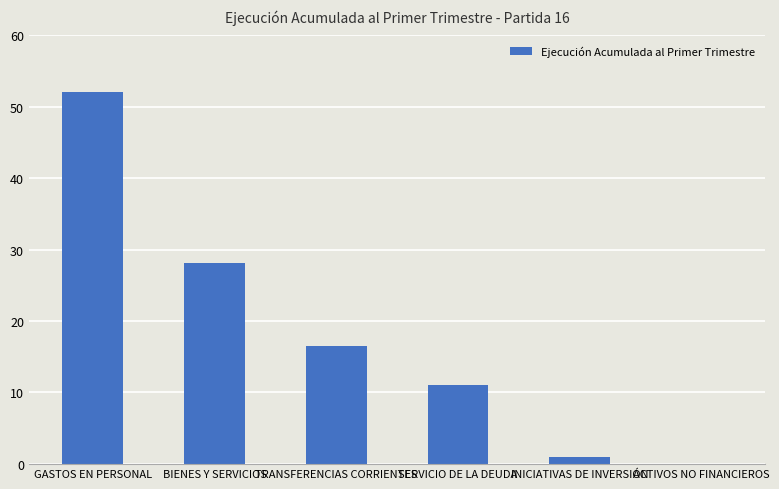

Rank the categories by value from lowest to highest.

ACTIVOS NO FINANCIEROS, INICIATIVAS DE INVERSIÓN, SERVICIO DE LA DEUDA, TRANSFERENCIAS CORRIENTES, BIENES Y SERVICIOS, GASTOS EN PERSONAL